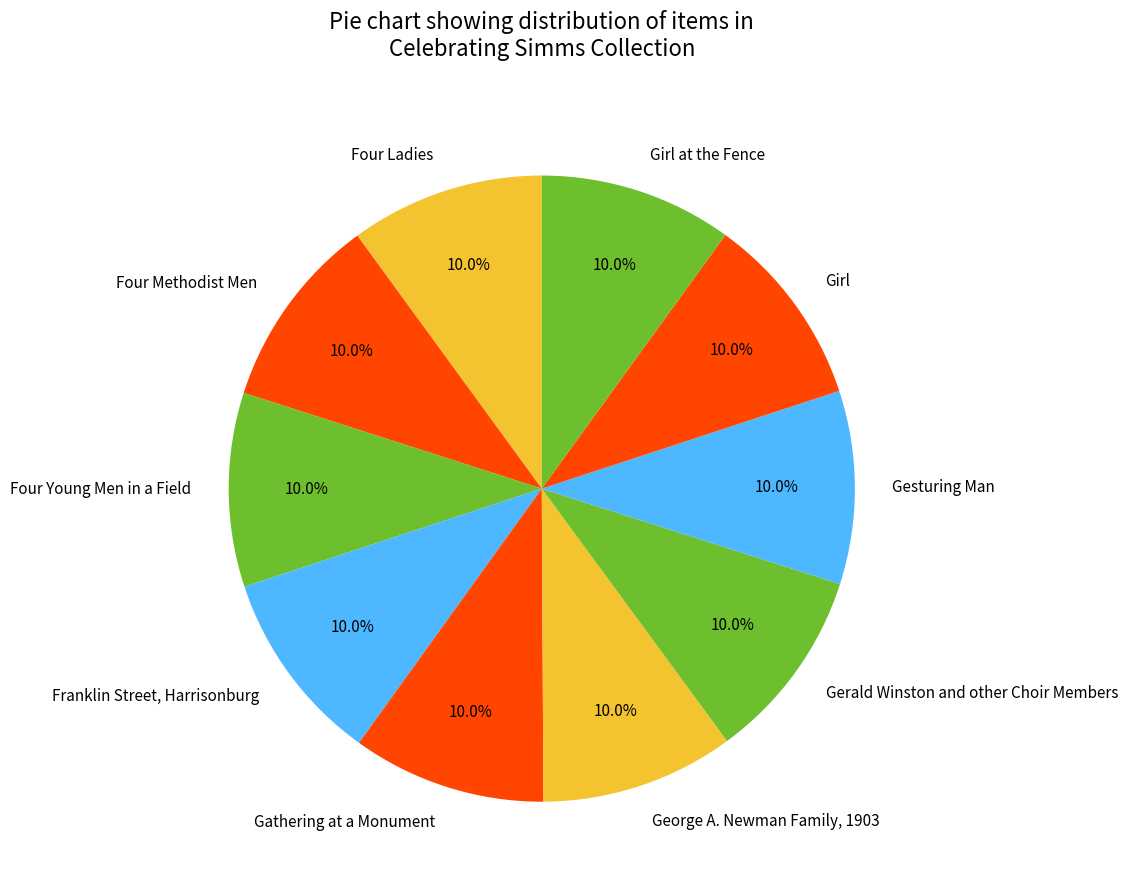

How many segments does this pie chart have?

10